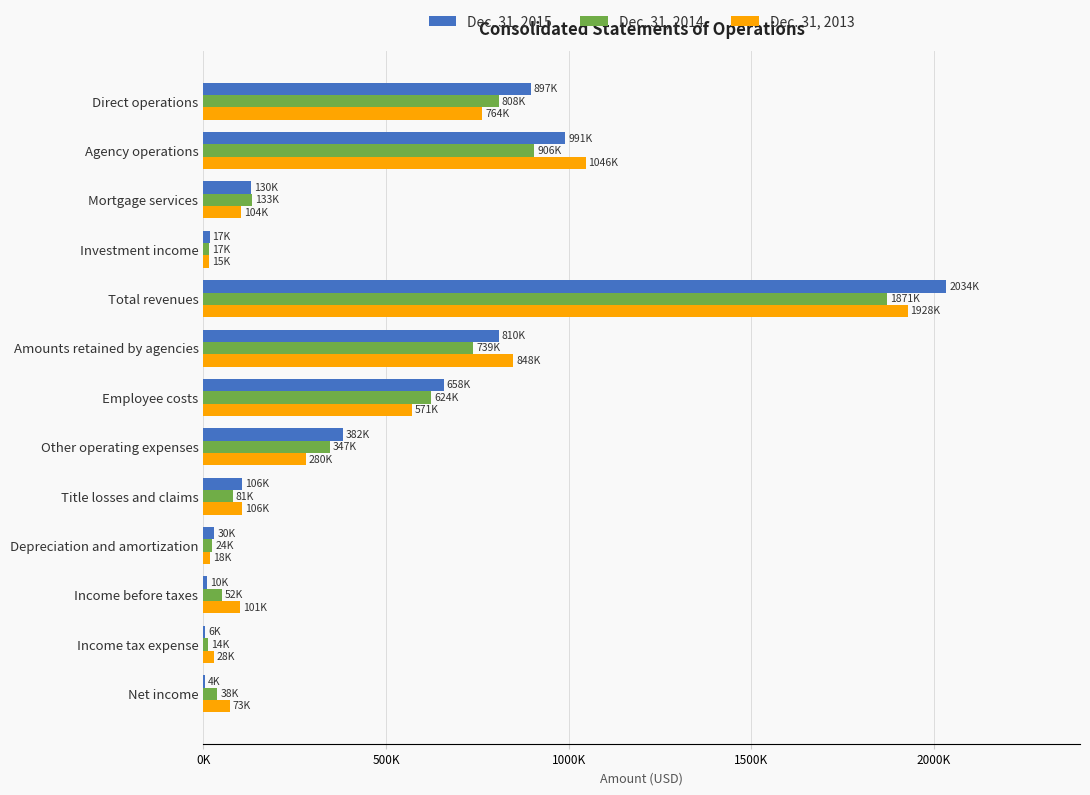

Reading left to right, what are all the values shown in this chart?

Dec. 31, 2015: 897118	991332	129954	16850	2033885	809564	658266	381954	106265	30298	9693	5650	4043
Dec. 31, 2014: 808327	906062	132891	16806	1870830	738649	624326	347276	81305	24226	51812	13503	38309
Dec. 31, 2013: 763649	1046378	103527	15492	1927980	848437	571026	280258	106318	17920	101065	28481	72584